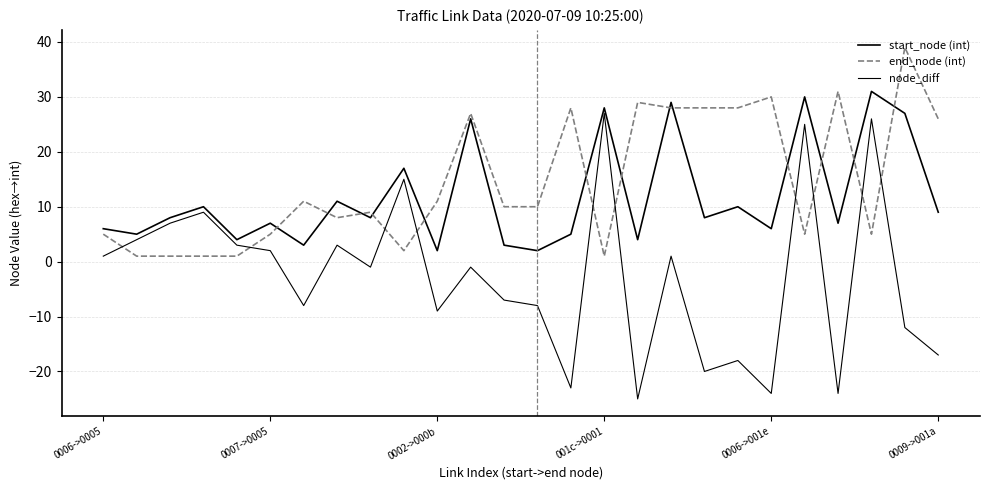

Where is node_diff nearest to the value 1?

0006->0005